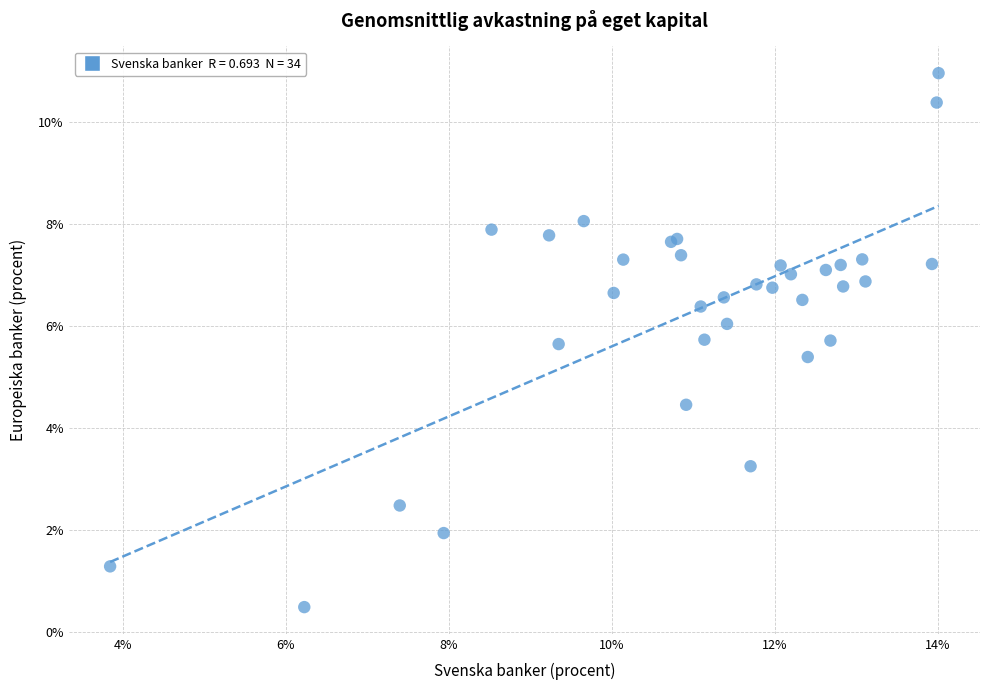

What Y value in the scatter plot is closest to 5?

5.4